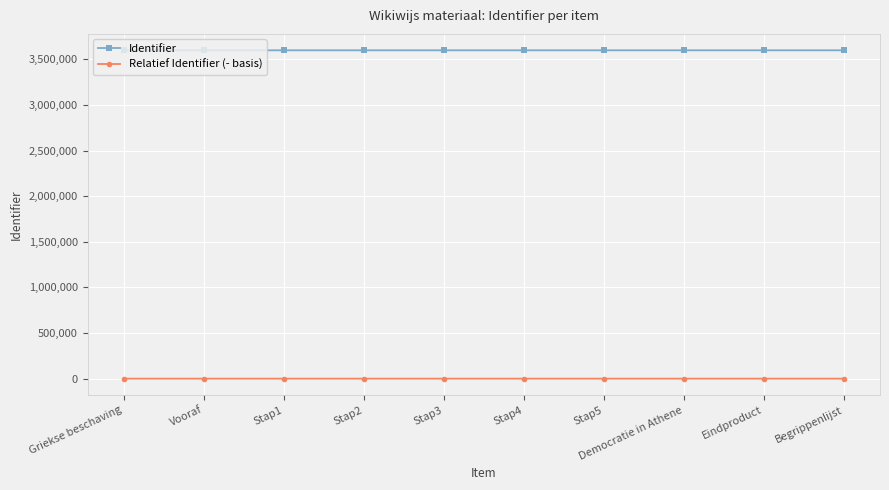

What are all the series names shown in the legend?

Identifier, Relatief Identifier (- basis)